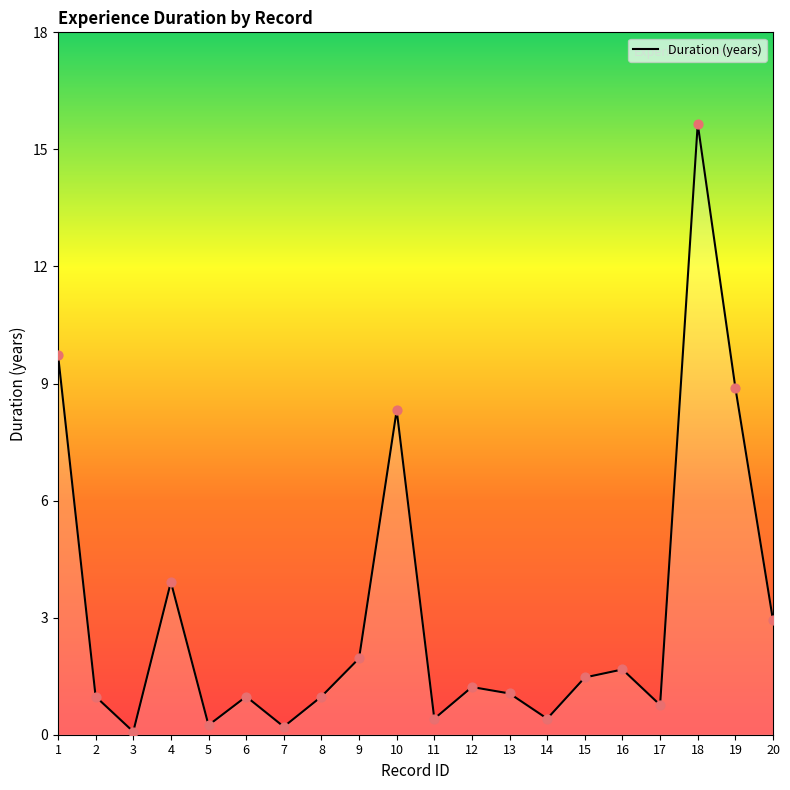

Approximately how many times larger is the value at 11 compared to 13?

0.4